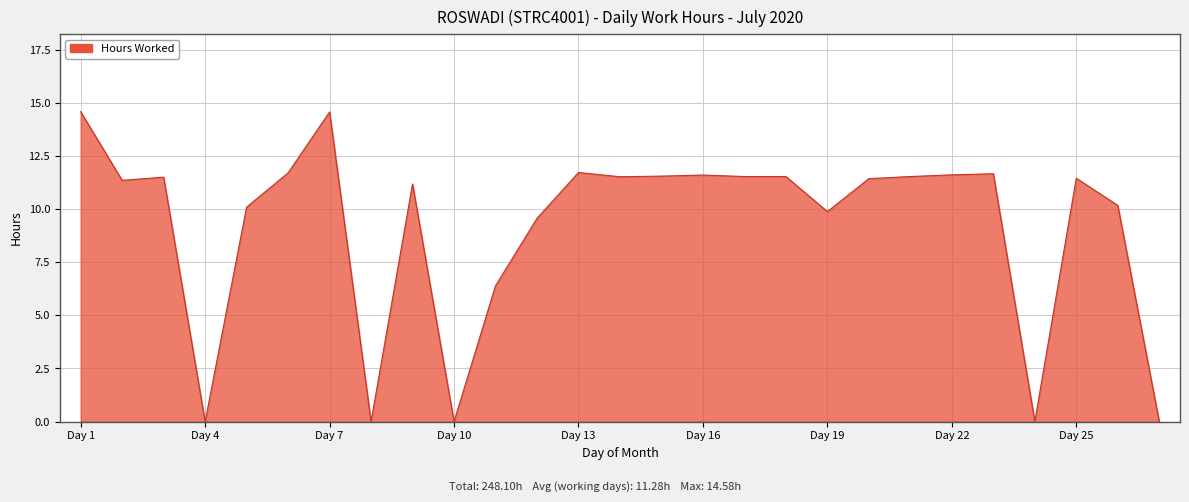

What is the difference between the maximum and minimum values?

14.6